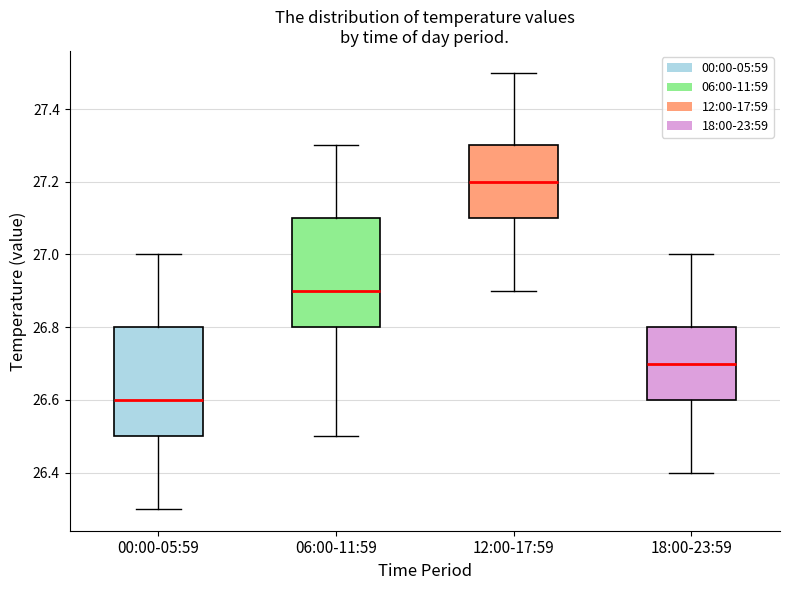

Reading left to right, read every box against the y-axis: the position of its median line, the range the box covers, and the ends of its whiskers. The values are not printed on the chart, so give them approximately, as read against the axis.

00:00-05:59: median 26.6, box 26.5 to 26.8, whiskers 26.3 to 27.0
06:00-11:59: median 26.9, box 26.8 to 27.1, whiskers 26.5 to 27.3
12:00-17:59: median 27.2, box 27.1 to 27.3, whiskers 26.9 to 27.5
18:00-23:59: median 26.7, box 26.6 to 26.8, whiskers 26.4 to 27.0